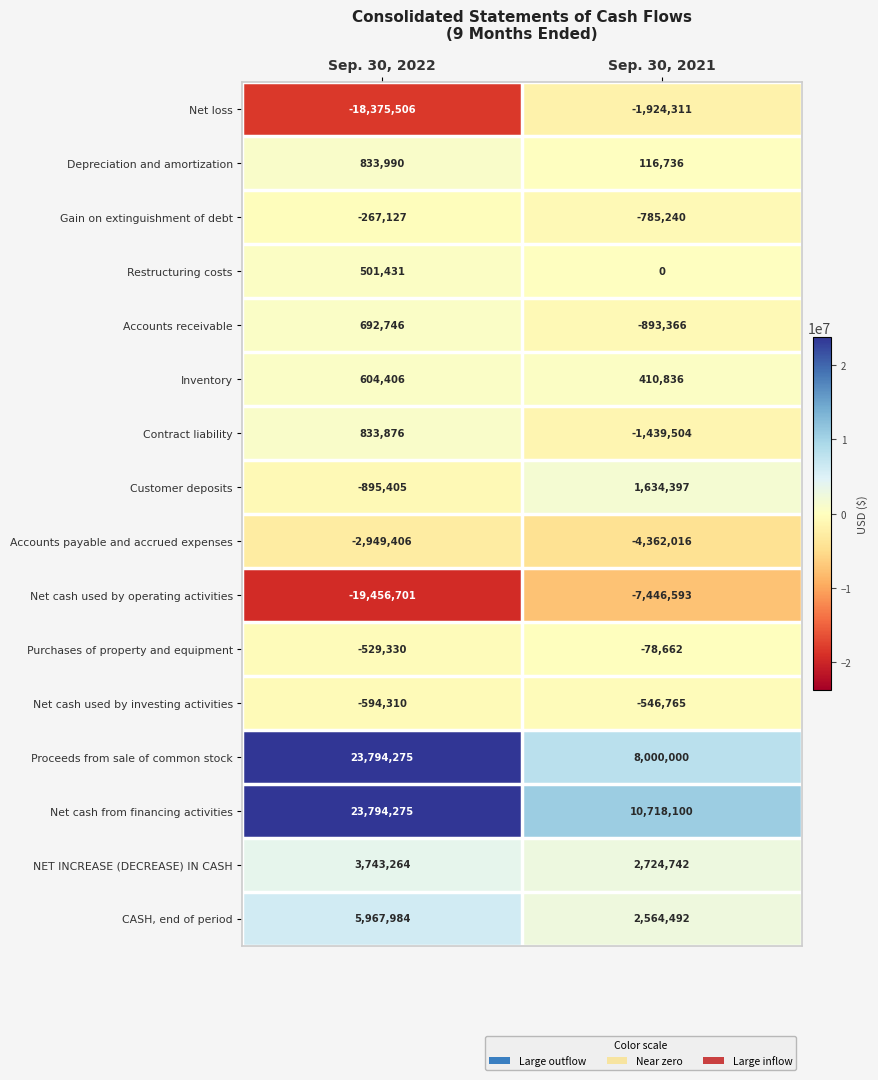

Where is Restructuring costs nearest to the value 250715?

Sep. 30, 2021